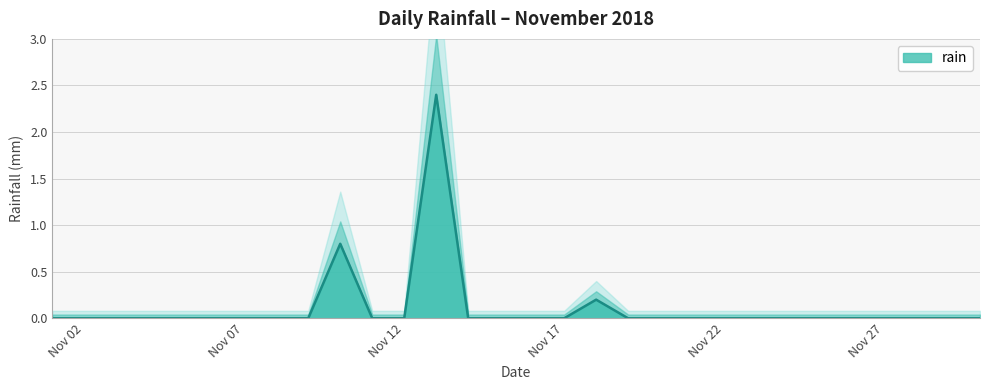

At which label is the value closest to 1?

2018-11-10